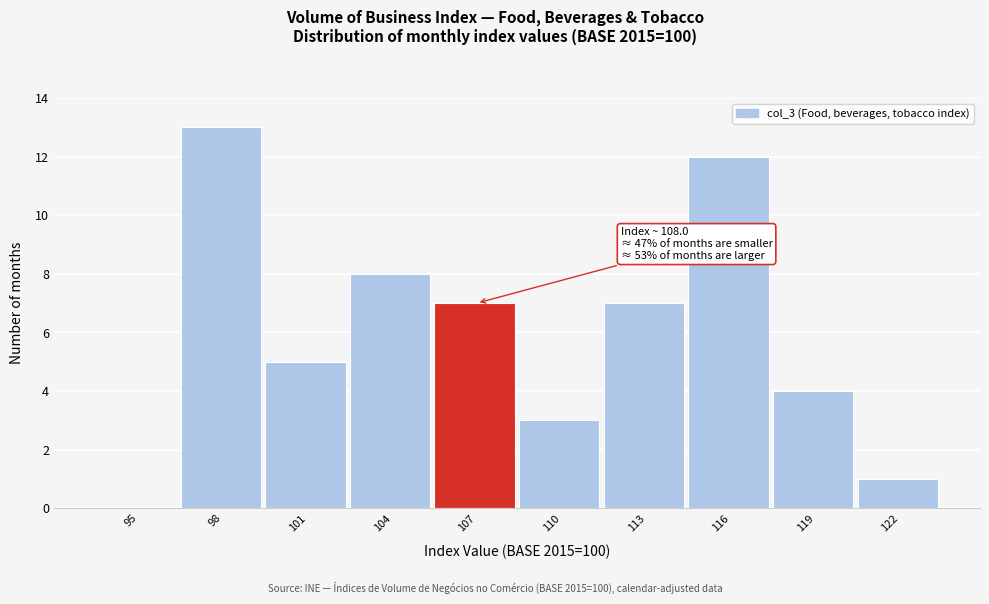

Reading left to right, what are all the values shown in this chart?

95=0	98=13	101=5	104=8	107=7	110=3	113=7	116=12	119=4	122=1